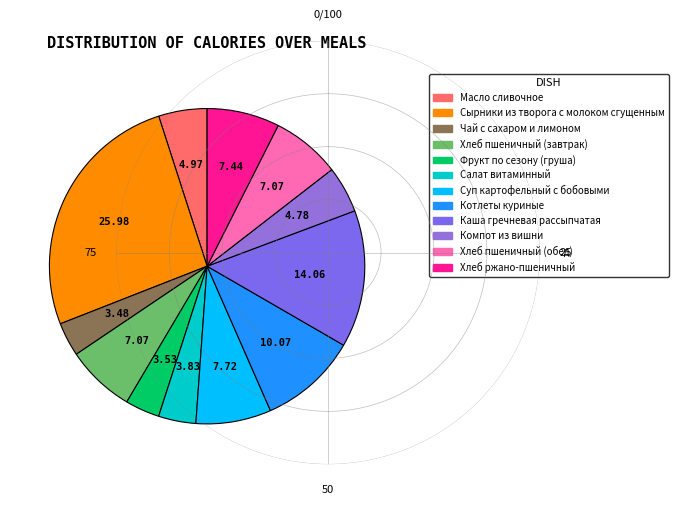

Does Хлеб пшеничный (завтрак) represent more than half of the total?

No